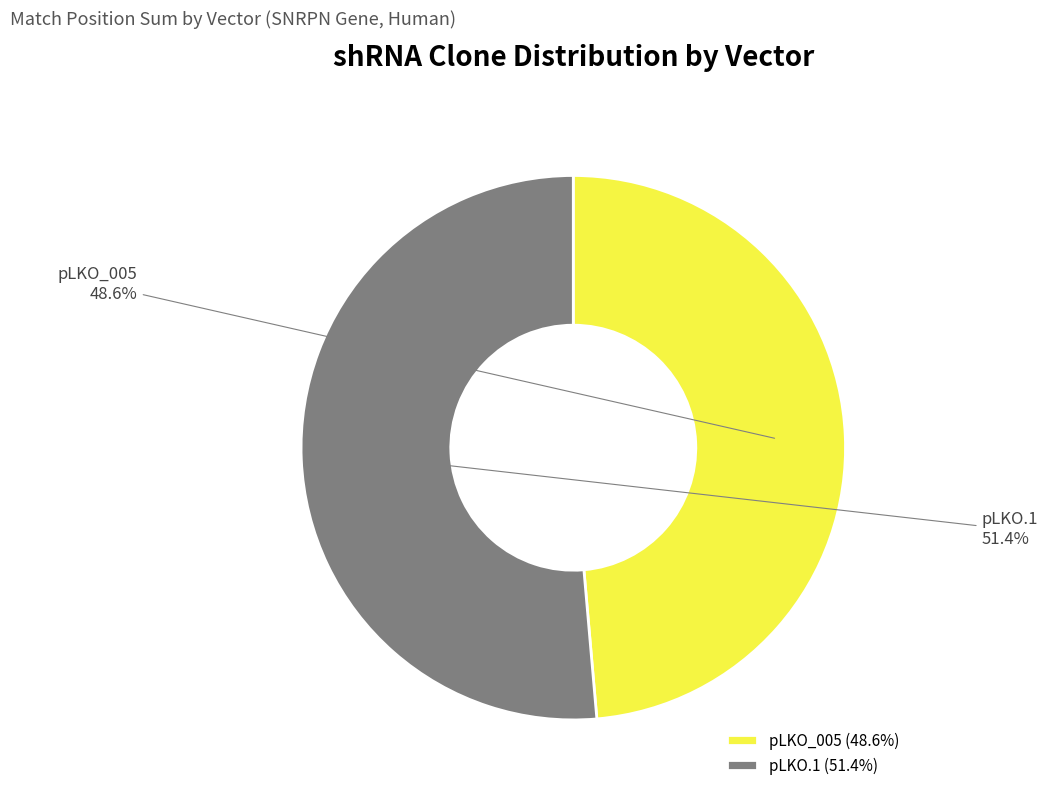

How many slices are in this pie chart?

2